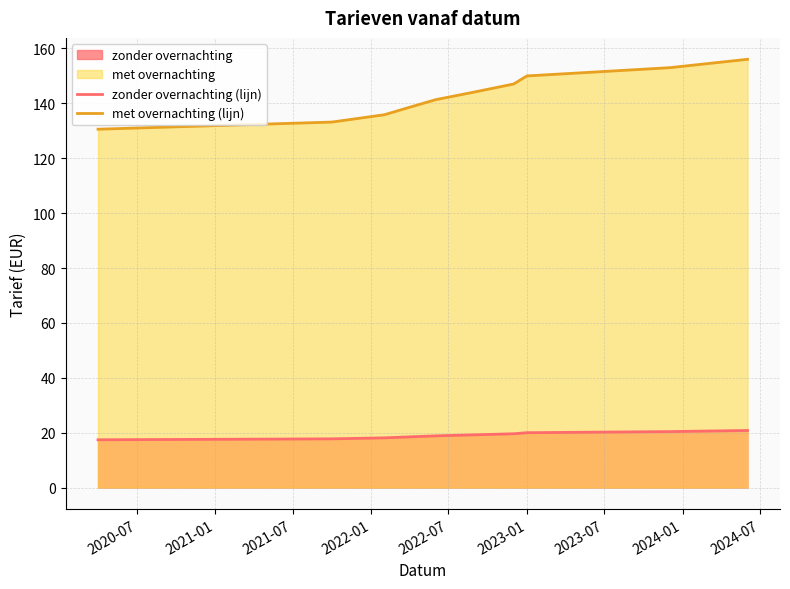

How many lines are shown in the chart?

2